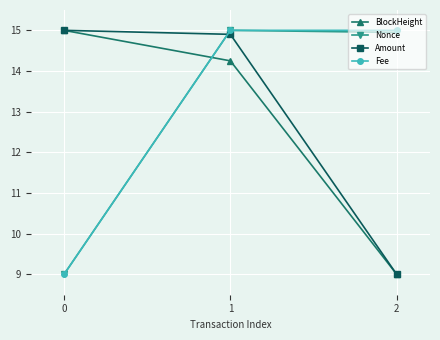

The value of BlockHeight at 1 is 14.2. True or false?

True